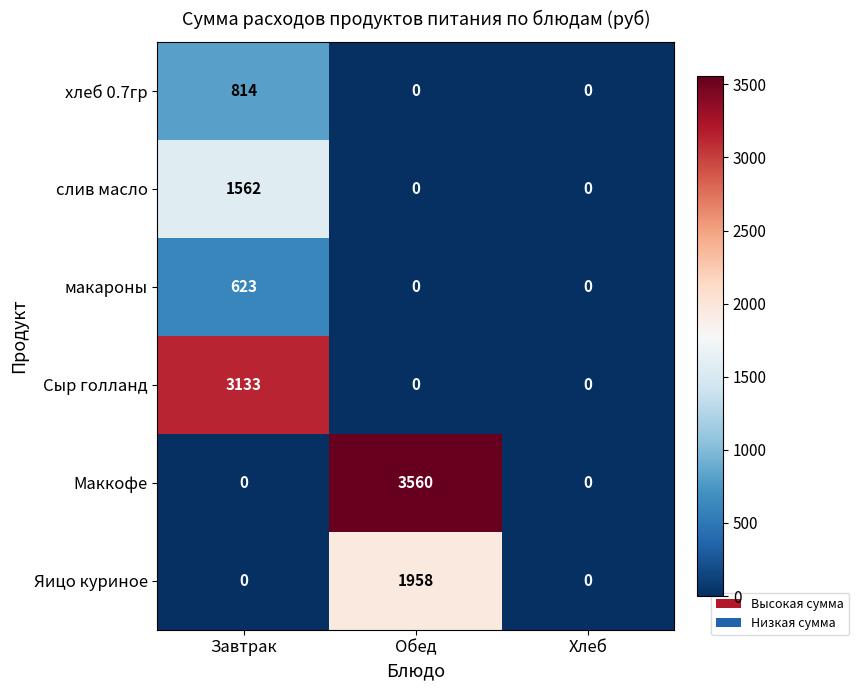

Which label corresponds to the largest value in the chart?

Обед